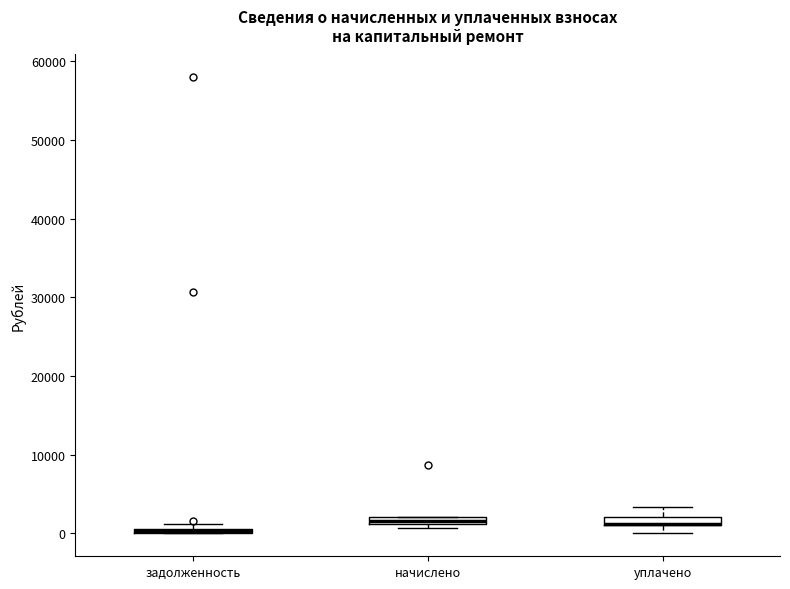

Where is the upper edge of the box for задолженность on the y-axis? The values are not printed on the chart, so give them approximately, as read against the axis.

1000